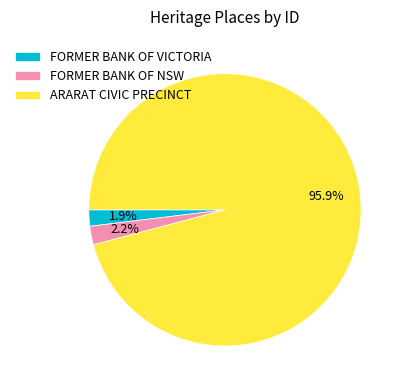

To the nearest percent, what portion does FORMER BANK OF VICTORIA represent?

2%